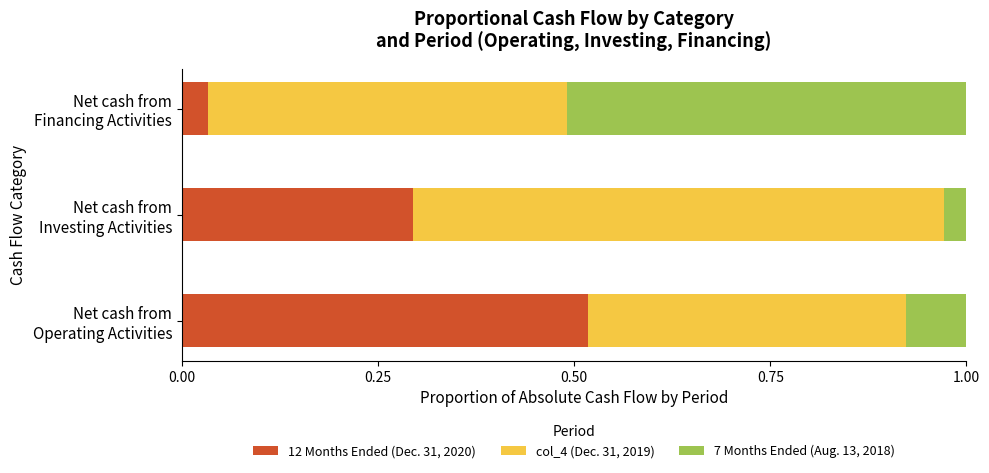

What is the sum of all 12 Months Ended (Dec. 31, 2020) values?

0.8